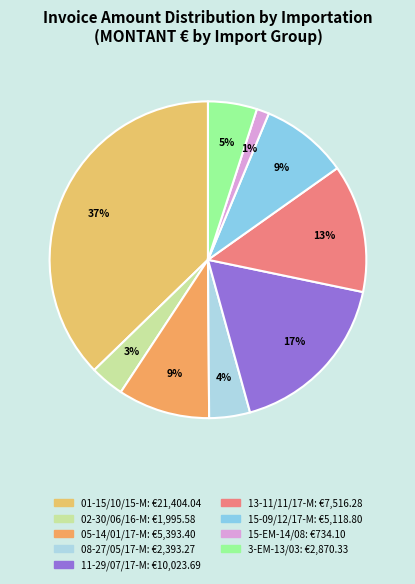

Does any single category account for the majority?

No